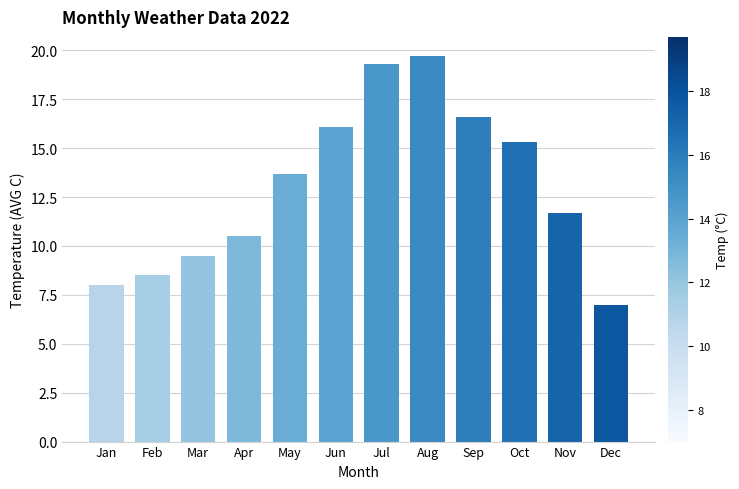

How many data points are less than 13?

6